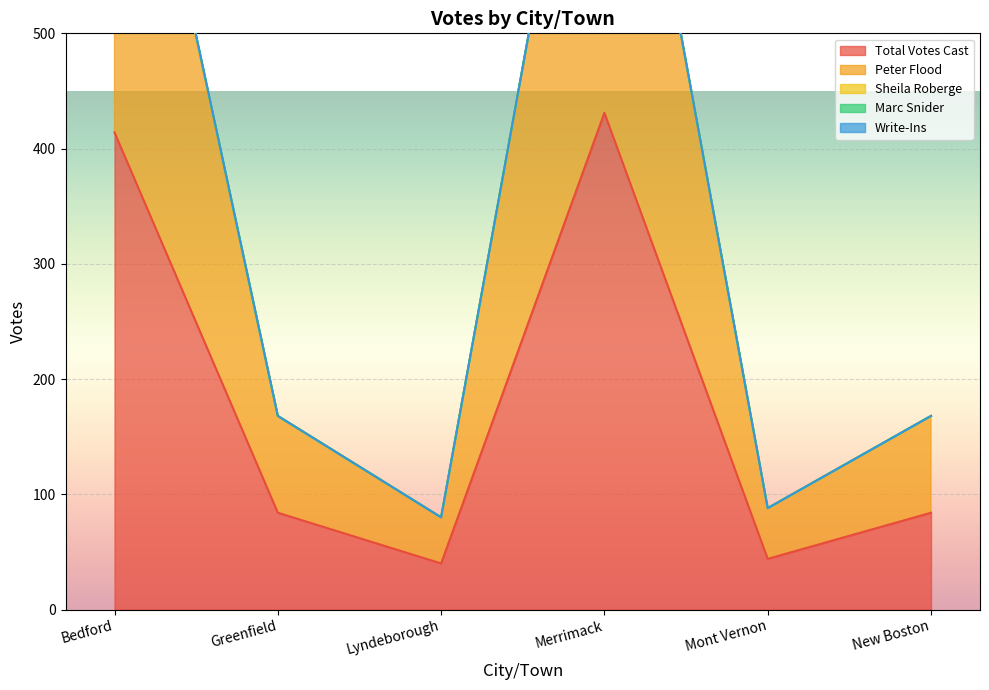

Is it true that Total Votes Cast equals 84 at New Boston?

True